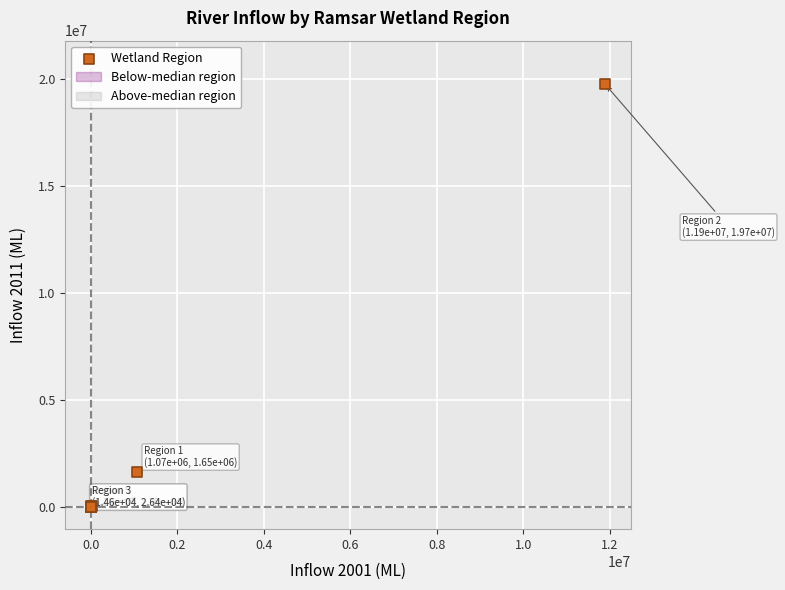

What Y value in the scatter plot is closest to 9873018?

1652600.0